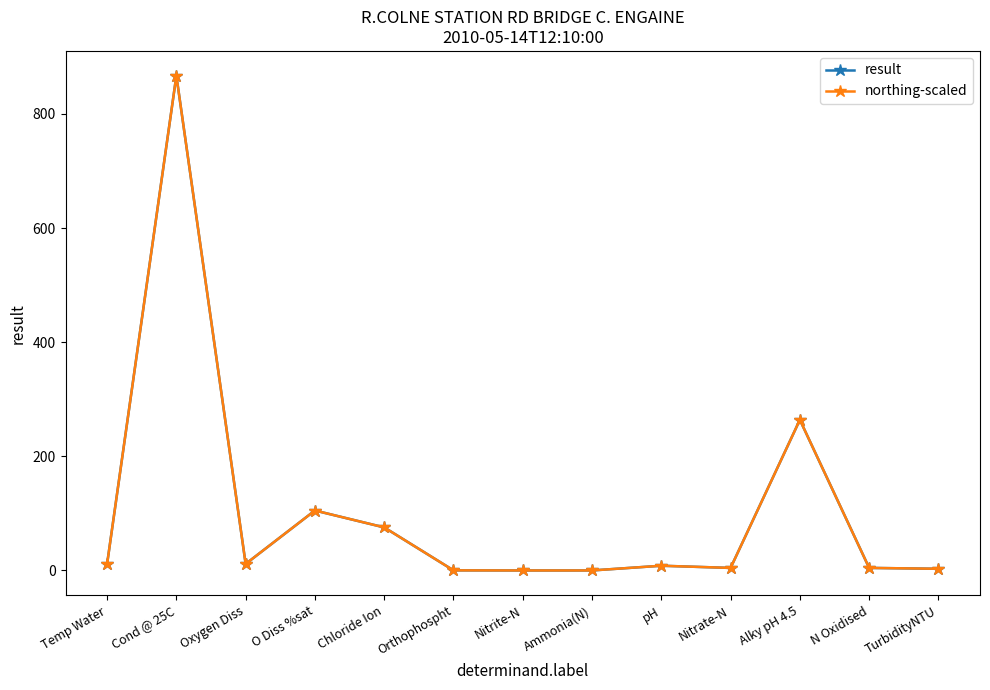

What is the sum of the result values at Nitrite-N and Orthophospht?

0.3